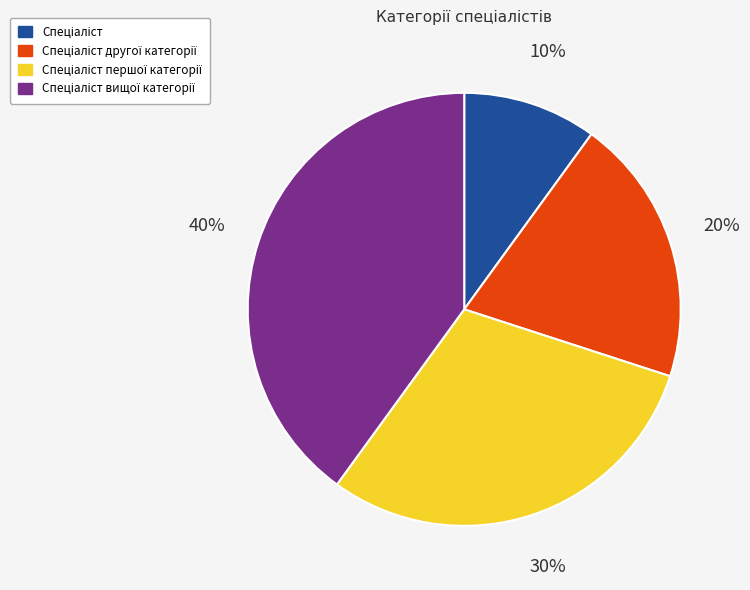

Is there a majority slice in this chart?

No